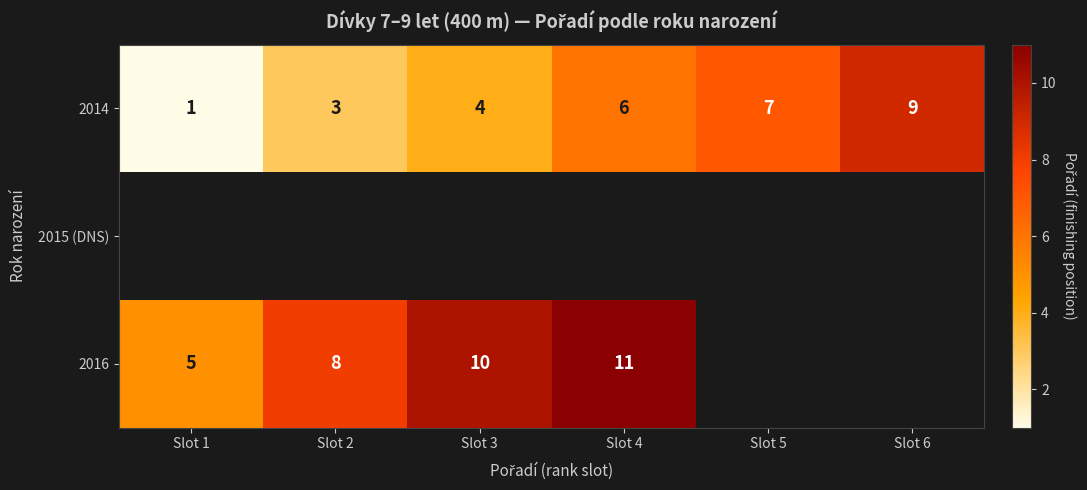

At which label does 2014 reach its peak?

Slot 6